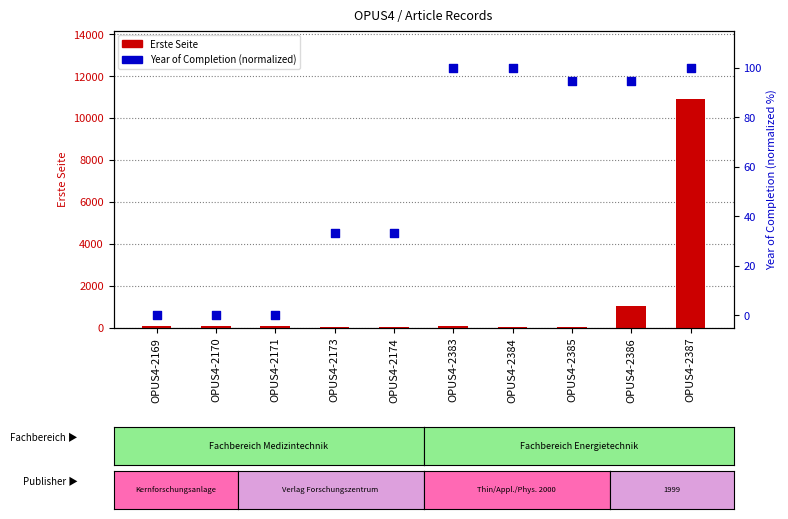

At which category is the sum across all series the highest?

OPUS4-2387